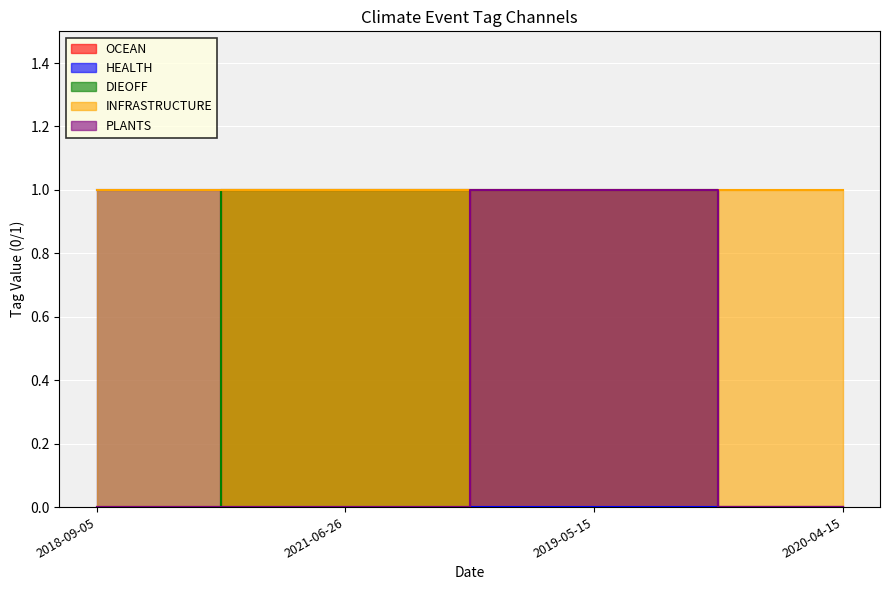

How many data points in DIEOFF are less than 1?

2